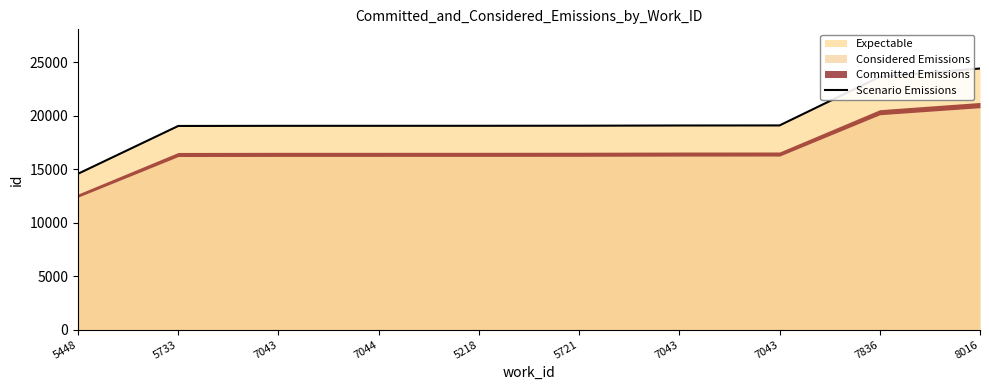

List the labels in order of value, largest first.

8016, 7836, 7043, 7043, 5721, 5218, 7044, 7043, 5733, 5448